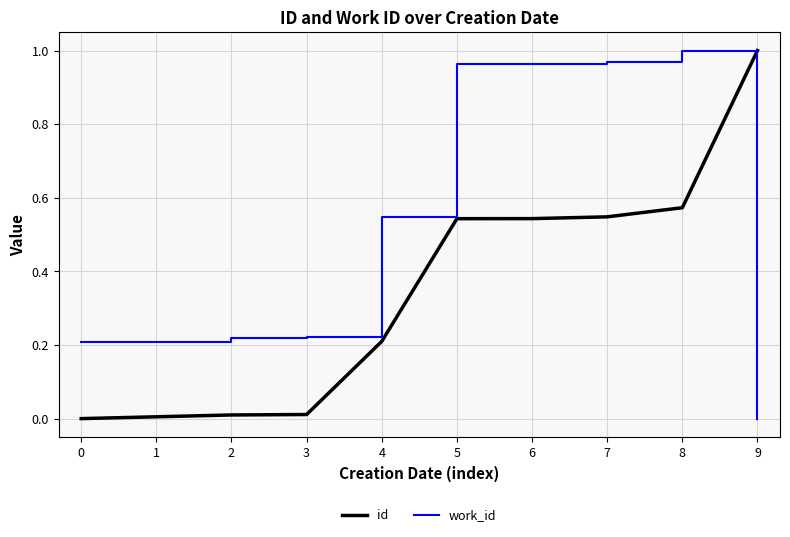

Does the chart have visible grid lines?

Yes